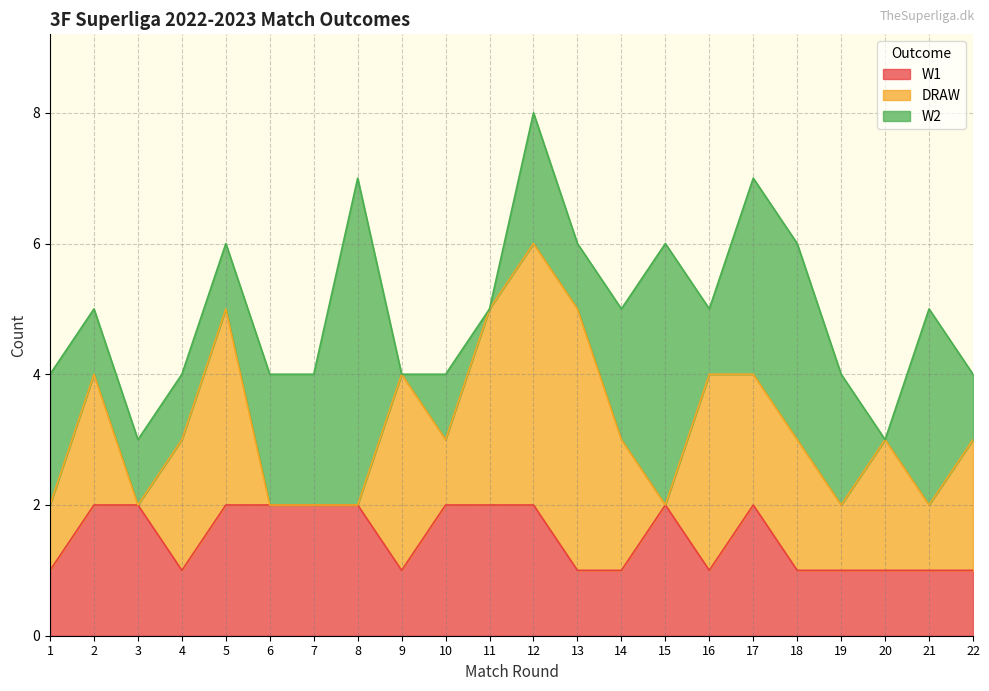

Rank the series by their maximum value, from highest to lowest.

W2, DRAW, W1